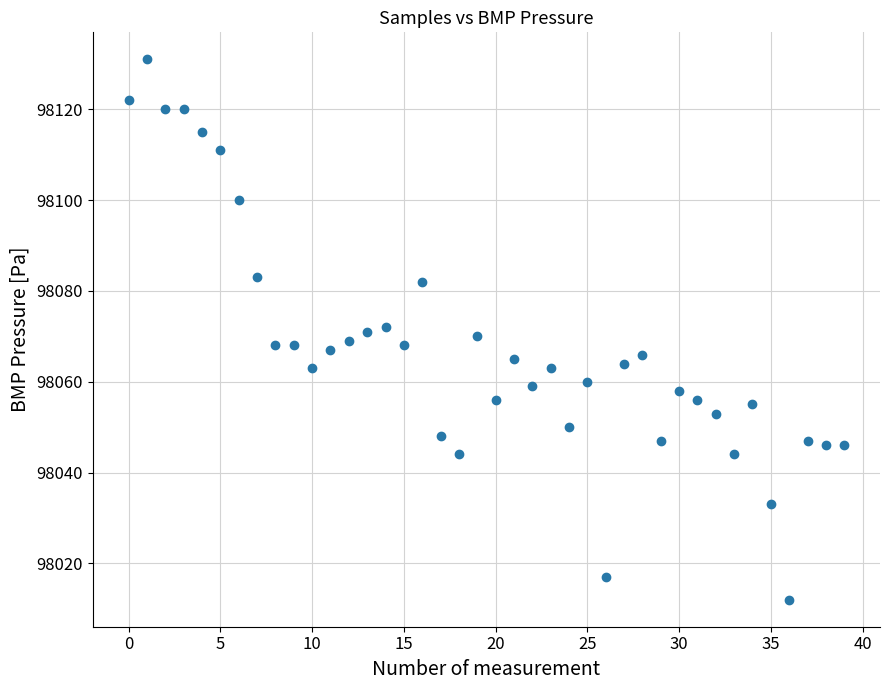

What is the range of Y values (max minus min)?

119